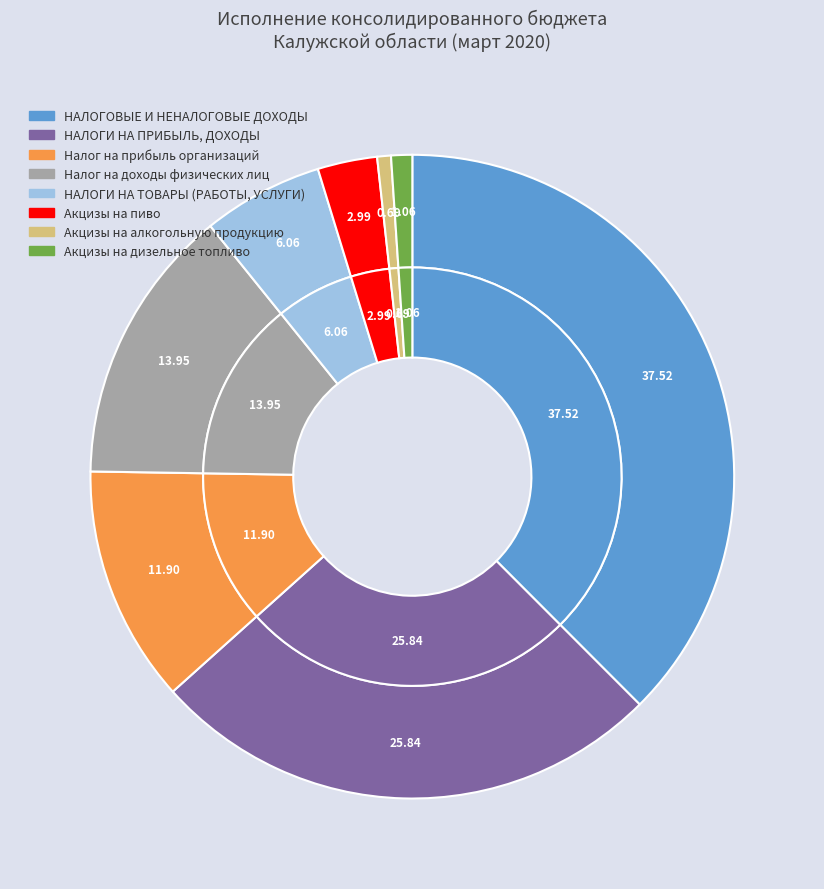

How many segments does this pie chart have?

8